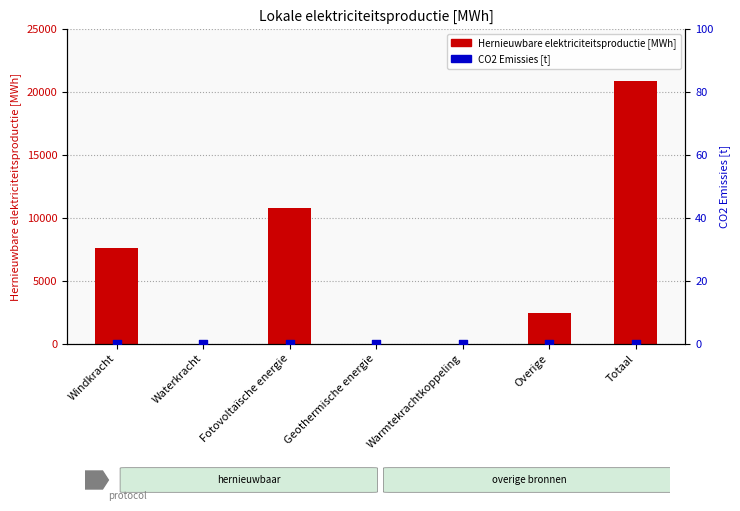

Which series contains the highest Y value?

Hernieuwbare elektriciteitsproductie [MWh]